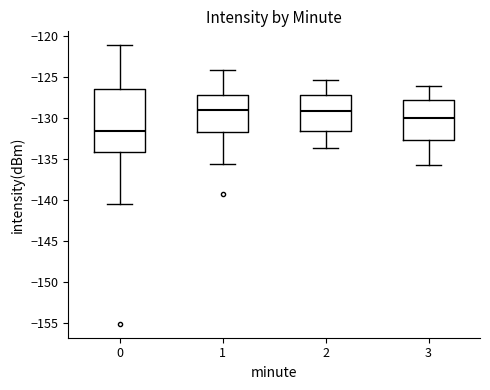

Reading left to right, transcribe this box plot: for each box, give where its median line is, the range the box spans, and where its two whiskers end, as read against the y-axis. The values are not printed on the chart, so give them approximately, as read against the axis.

0: median -131.5, box -134.0 to -126.5, whiskers -140.5 to -121.0
1: median -129.0, box -131.5 to -127.0, whiskers -135.5 to -124.0
2: median -129.0, box -131.5 to -127.0, whiskers -133.5 to -125.5
3: median -130.0, box -132.5 to -128.0, whiskers -136.0 to -126.0